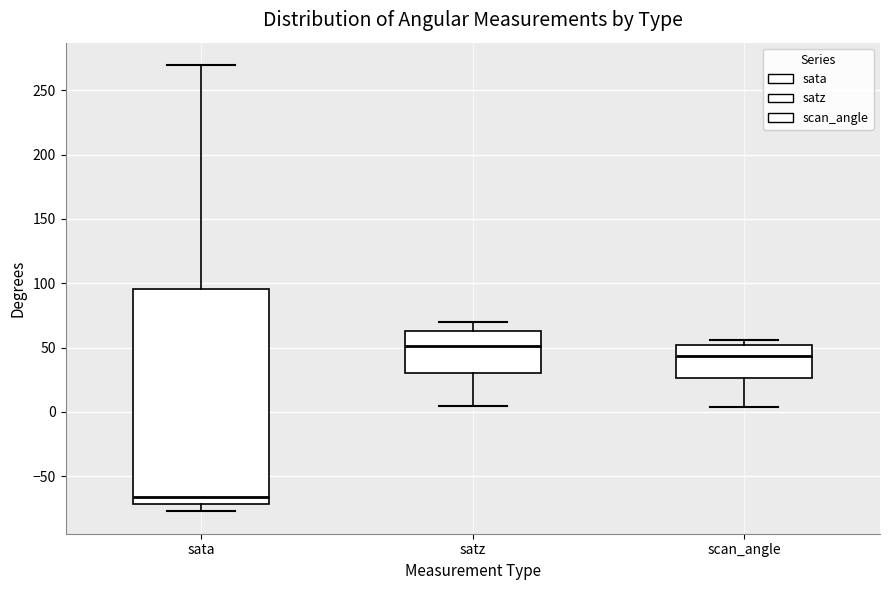

Reading left to right, read every box against the y-axis: the position of its median line, the range the box covers, and the ends of its whiskers. The values are not printed on the chart, so give them approximately, as read against the axis.

sata: median -65, box -70 to 95, whiskers -75 to 270
satz: median 50, box 30 to 65, whiskers 5 to 70
scan_angle: median 45, box 25 to 50, whiskers 5 to 55